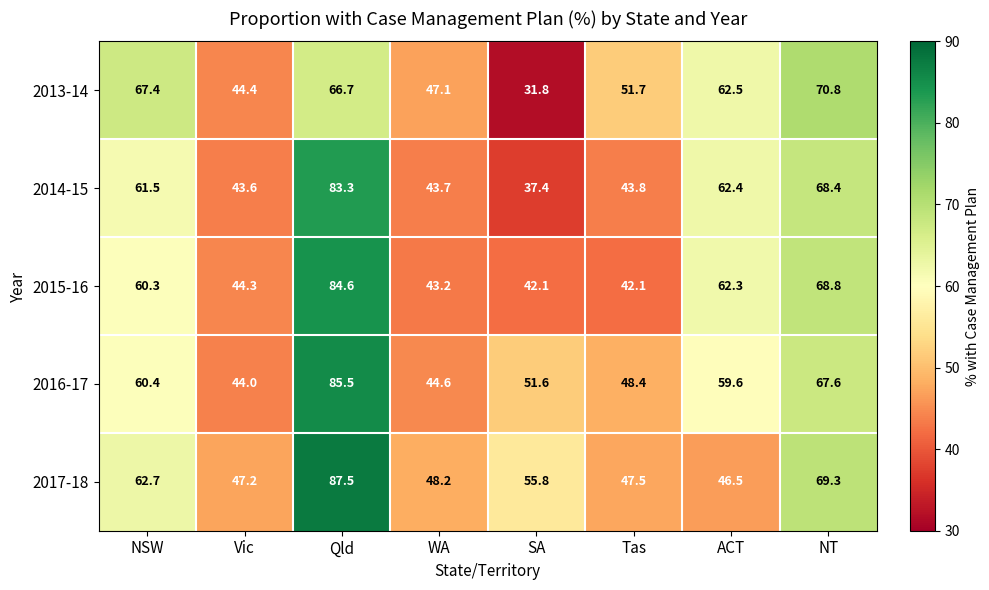

At which label does 2015-16 reach its peak?

Qld